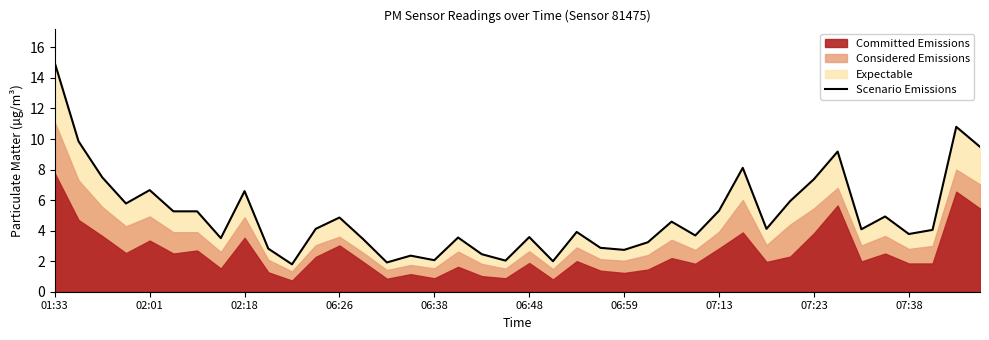

Reading right to left, extract all data points from this chart.

9.5	10.8	4.1	3.8	4.9	4.1	9.2	7.4	5.9	4.1	8.1	5.3	3.7	4.6	3.2	2.7	2.9	3.9	2.0	3.6	2.0	2.5	3.6	2.1	2.4	1.9	3.4	4.9	4.1	1.8	2.8	6.6	3.5	5.3	5.3	6.7	5.8	7.5	9.9	15.0